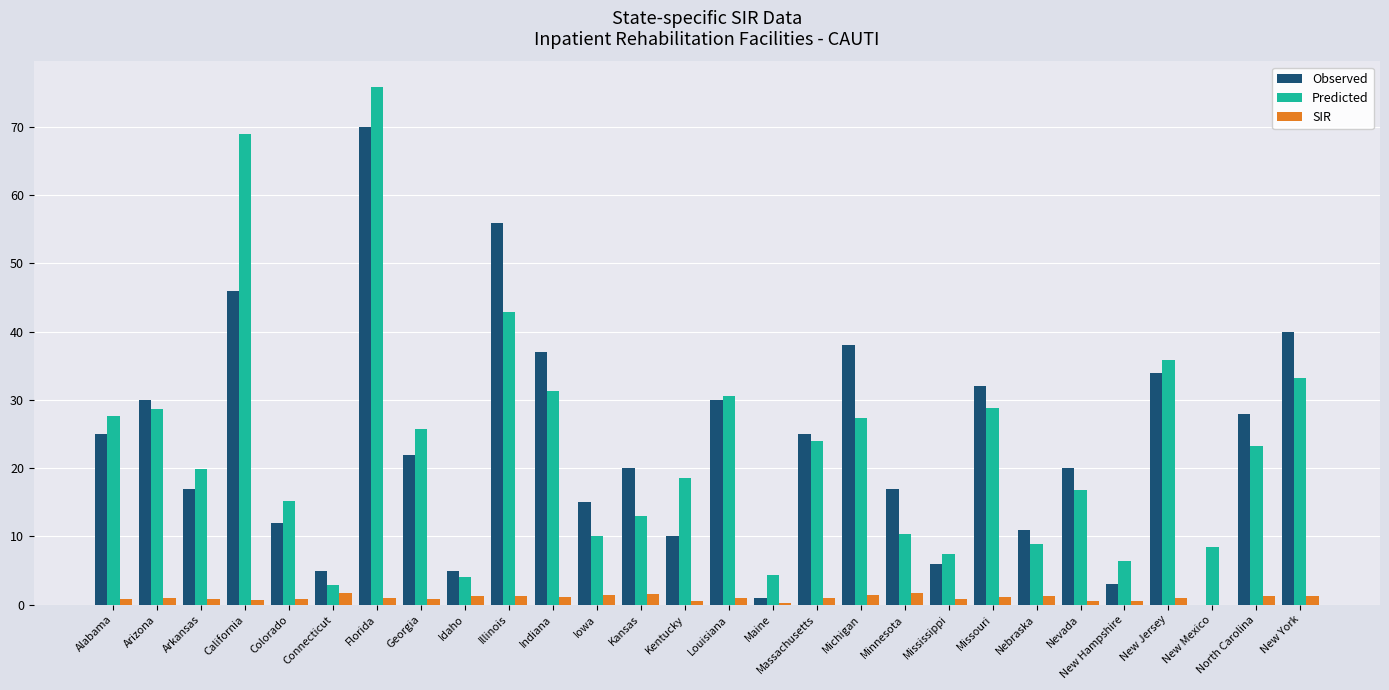

Which series changed the most between Indiana and Kansas?

Predicted